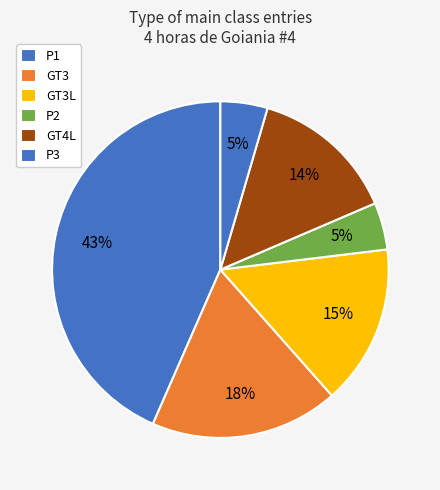

How many slices are in this pie chart?

6